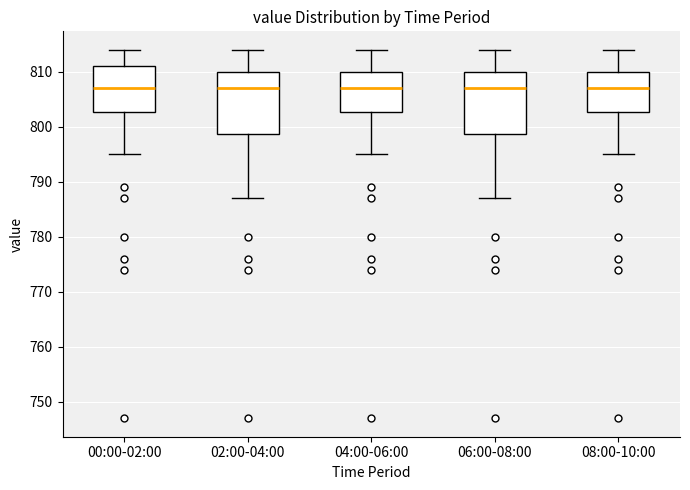

Reading left to right, read every box against the y-axis: the position of its median line, the range the box covers, and the ends of its whiskers. The values are not printed on the chart, so give them approximately, as read against the axis.

00:00-02:00: median 807, box 803 to 811, whiskers 795 to 814
02:00-04:00: median 807, box 799 to 810, whiskers 787 to 814
04:00-06:00: median 807, box 803 to 810, whiskers 795 to 814
06:00-08:00: median 807, box 799 to 810, whiskers 787 to 814
08:00-10:00: median 807, box 803 to 810, whiskers 795 to 814